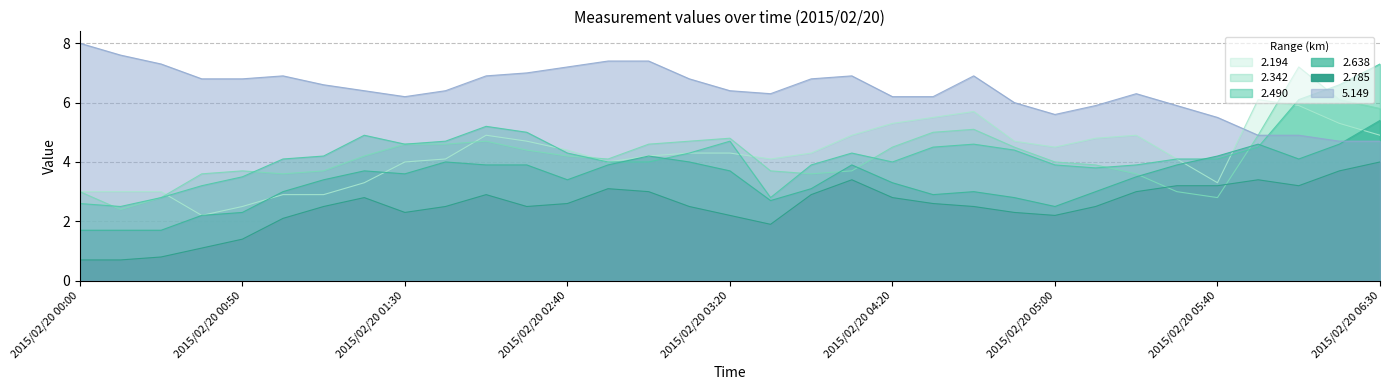

At which category does 2.490 reach its first local peak?

2015/02/20 01:20